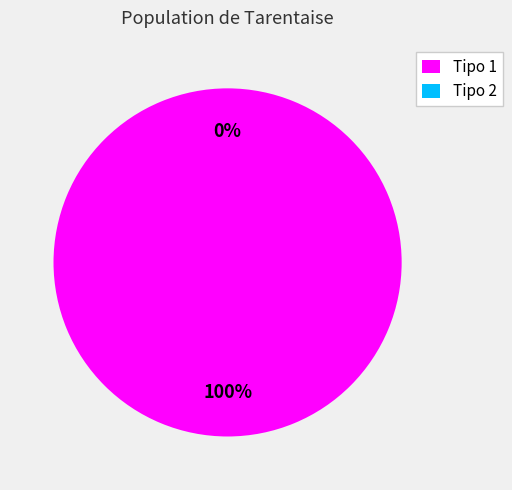

How many slices are in this pie chart?

2